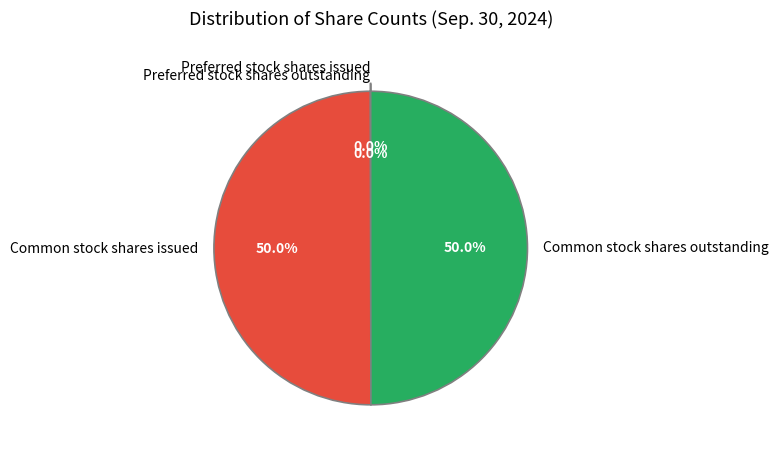

Do Common stock shares issued and Common stock shares outstanding together represent more than half of the pie?

Yes